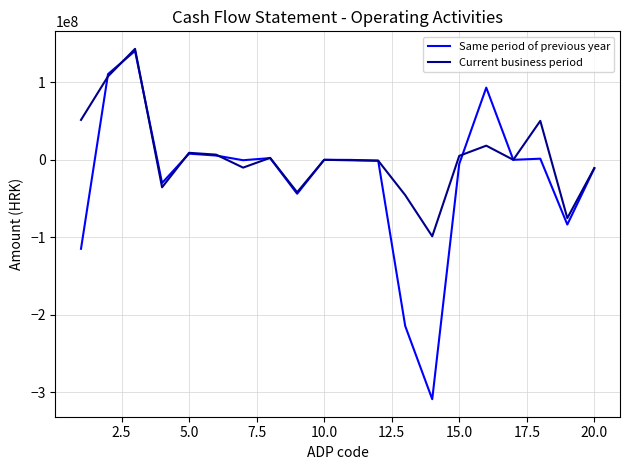

What is the smallest value displayed?

-309067540